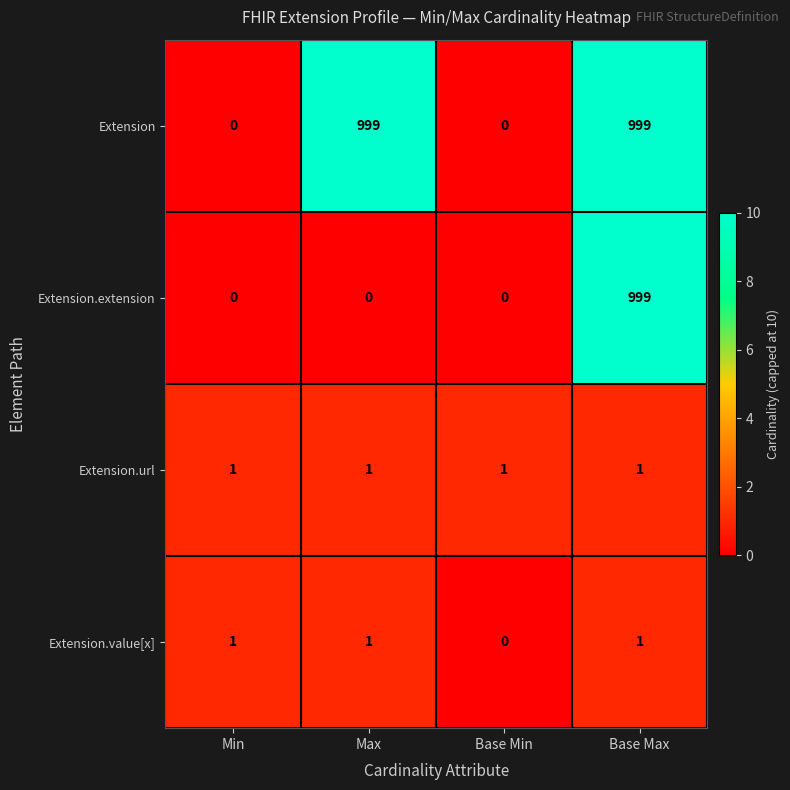

The Extension series shows 255 at Base Max. True or false?

False